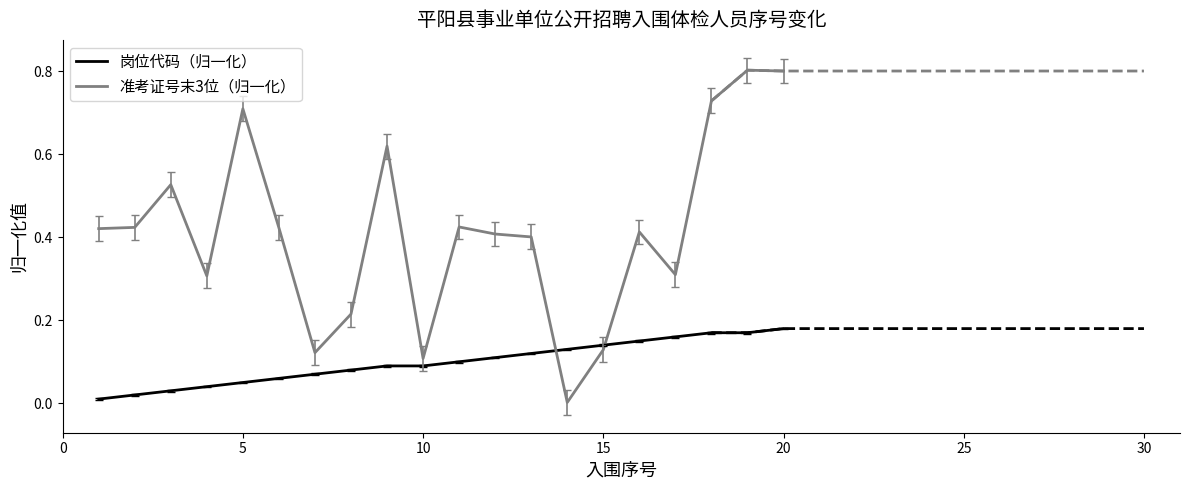

At how many categories does at least one series exceed 0?

20